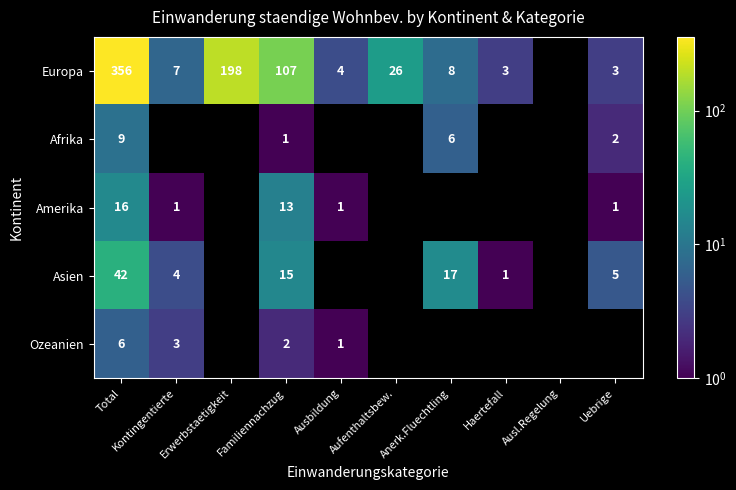

What is the sum of the Europa values at Total and Aufenthaltsbew.?

382